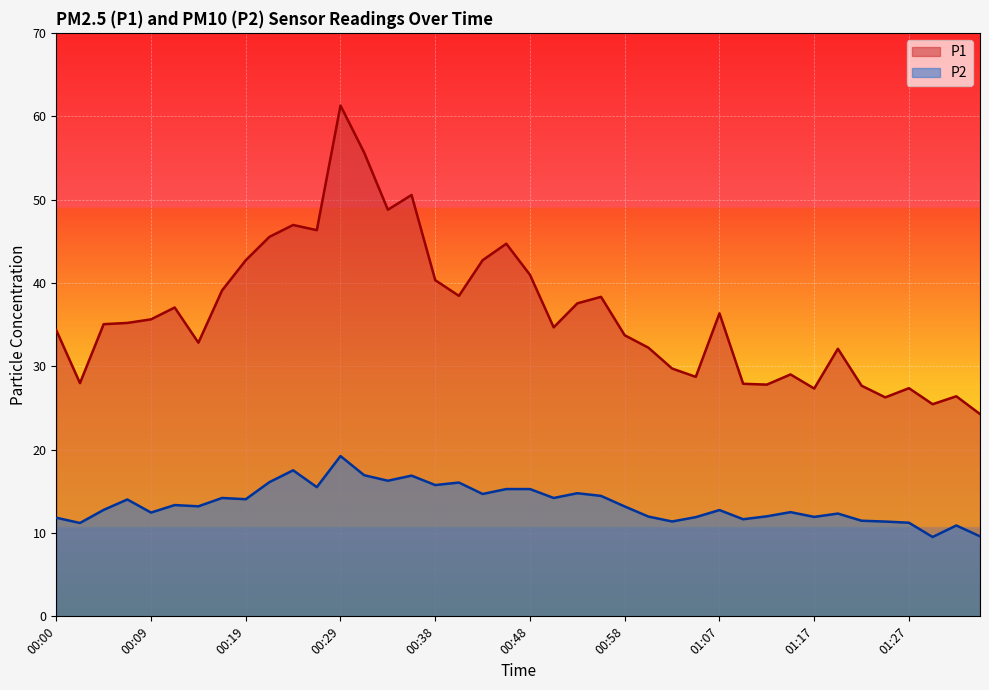

Reading left to right, list all the values displayed in this chart.

P1: 34.3	28.0	35.0	35.2	35.6	37.0	32.8	39.1	42.7	45.5	47.0	46.3	61.3	55.6	48.8	50.5	40.3	38.5	42.7	44.7	41.0	34.7	37.5	38.3	33.7	32.2	29.7	28.7	36.4	27.9	27.8	29.0	27.3	32.1	27.7	26.3	27.4	25.4	26.4	24.3
P2: 11.8	11.2	12.8	14.0	12.4	13.3	13.2	14.2	14.1	16.1	17.5	15.5	19.2	16.9	16.3	16.9	15.8	16.1	14.7	15.3	15.3	14.2	14.8	14.4	13.2	12.0	11.4	11.9	12.8	11.7	12.0	12.5	11.9	12.3	11.5	11.4	11.2	9.5	10.9	9.6